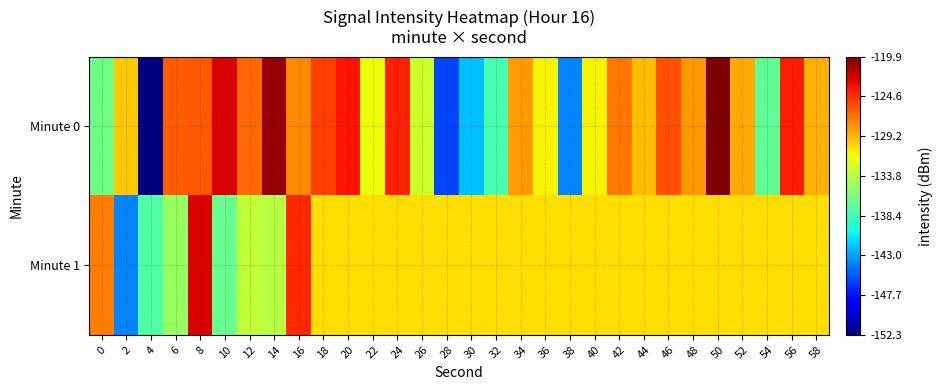

Which series has the largest total across all categories?

Minute 0